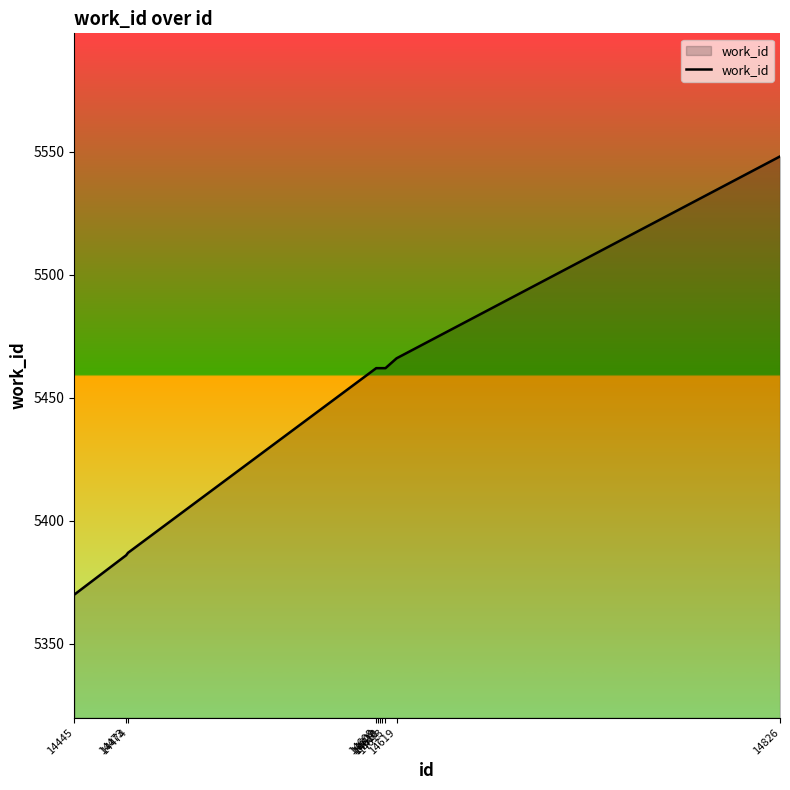

Is it true that the value at 14474 is 7083?

False